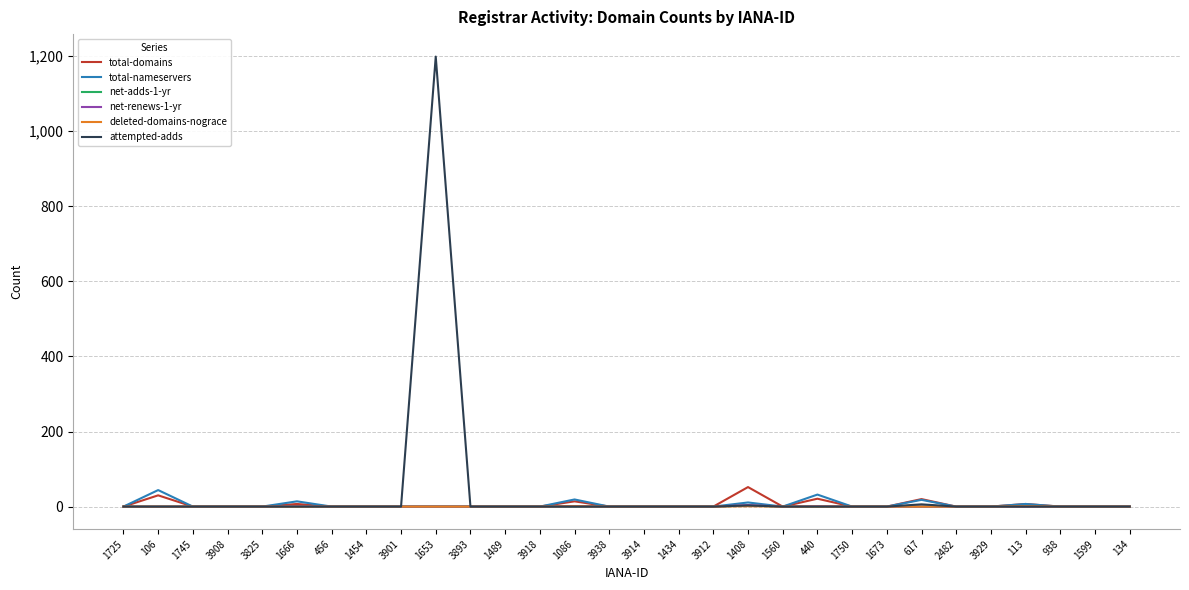

How many lines are shown in the chart?

6